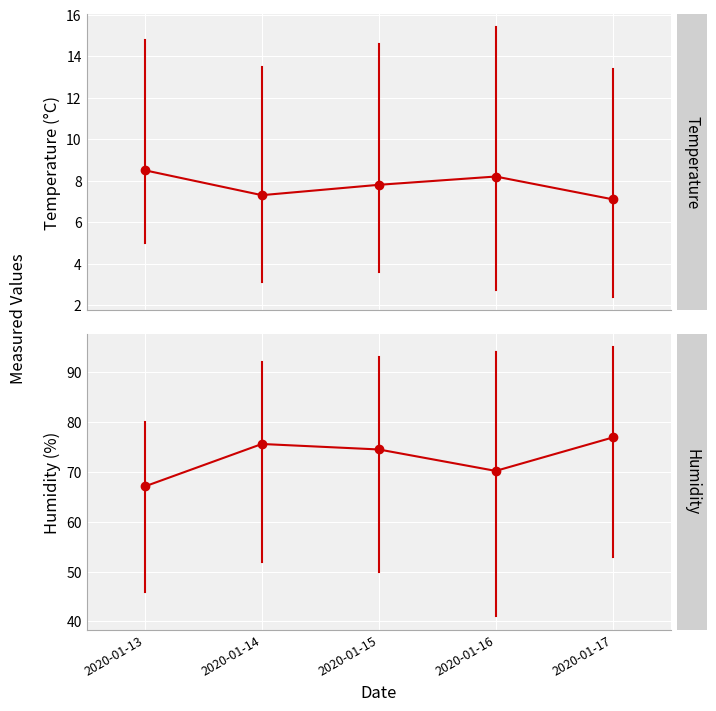

Reading left to right, extract all data points from this chart.

Temp MED: 8.5	7.3	7.8	8.2	7.1
Temp MAX: 14.8	13.5	14.6	15.4	13.4
Temp MIN: 5.0	3.1	3.6	2.7	2.4
Humidity MED: 67.1	75.6	74.5	70.2	76.9
Humidity MAX: 80.0	92.0	93.0	94.0	95.0
Humidity MIN: 46.0	52.0	50.0	41.0	53.0